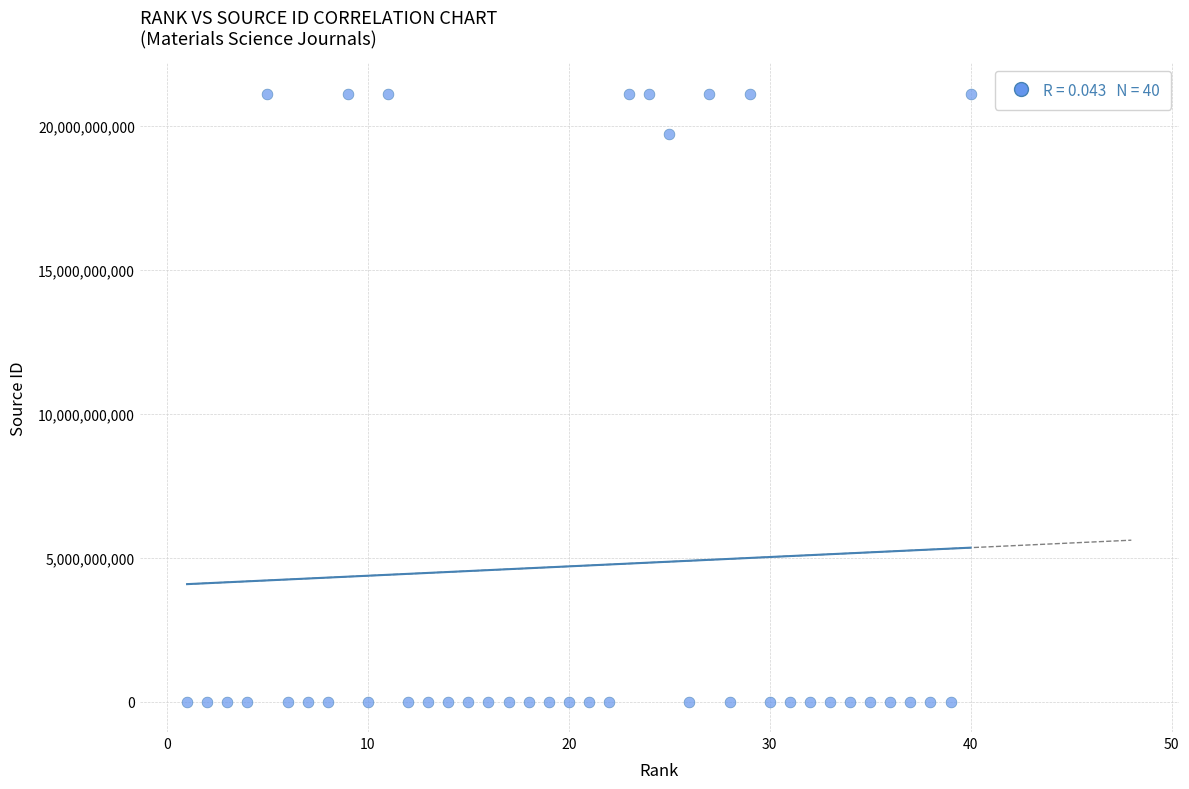

What is the range of Y values (max minus min)?

21100811430